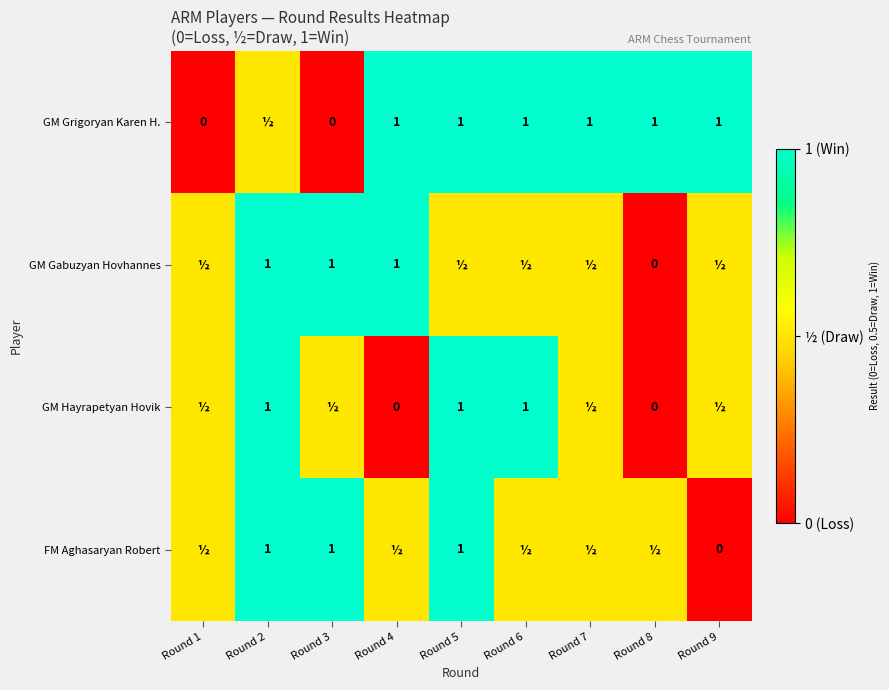

At which category is the sum across all series the highest?

Round 2